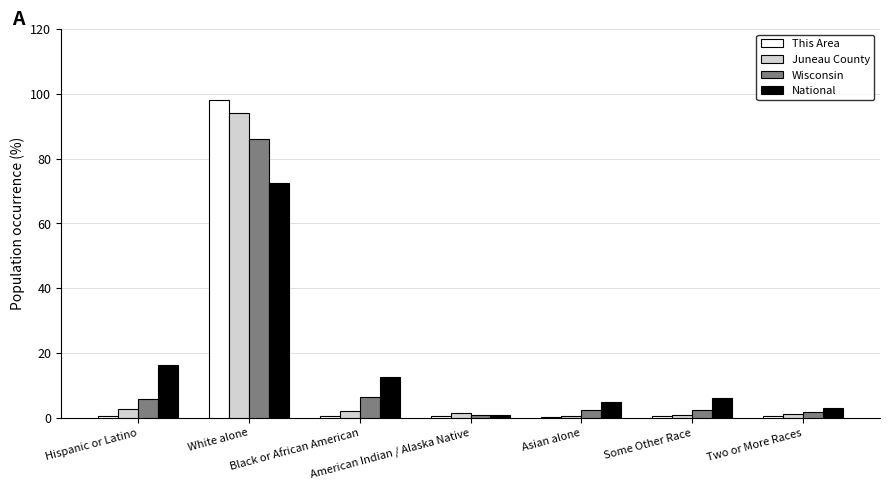

What is the highest value of the Juneau County series?

94.0